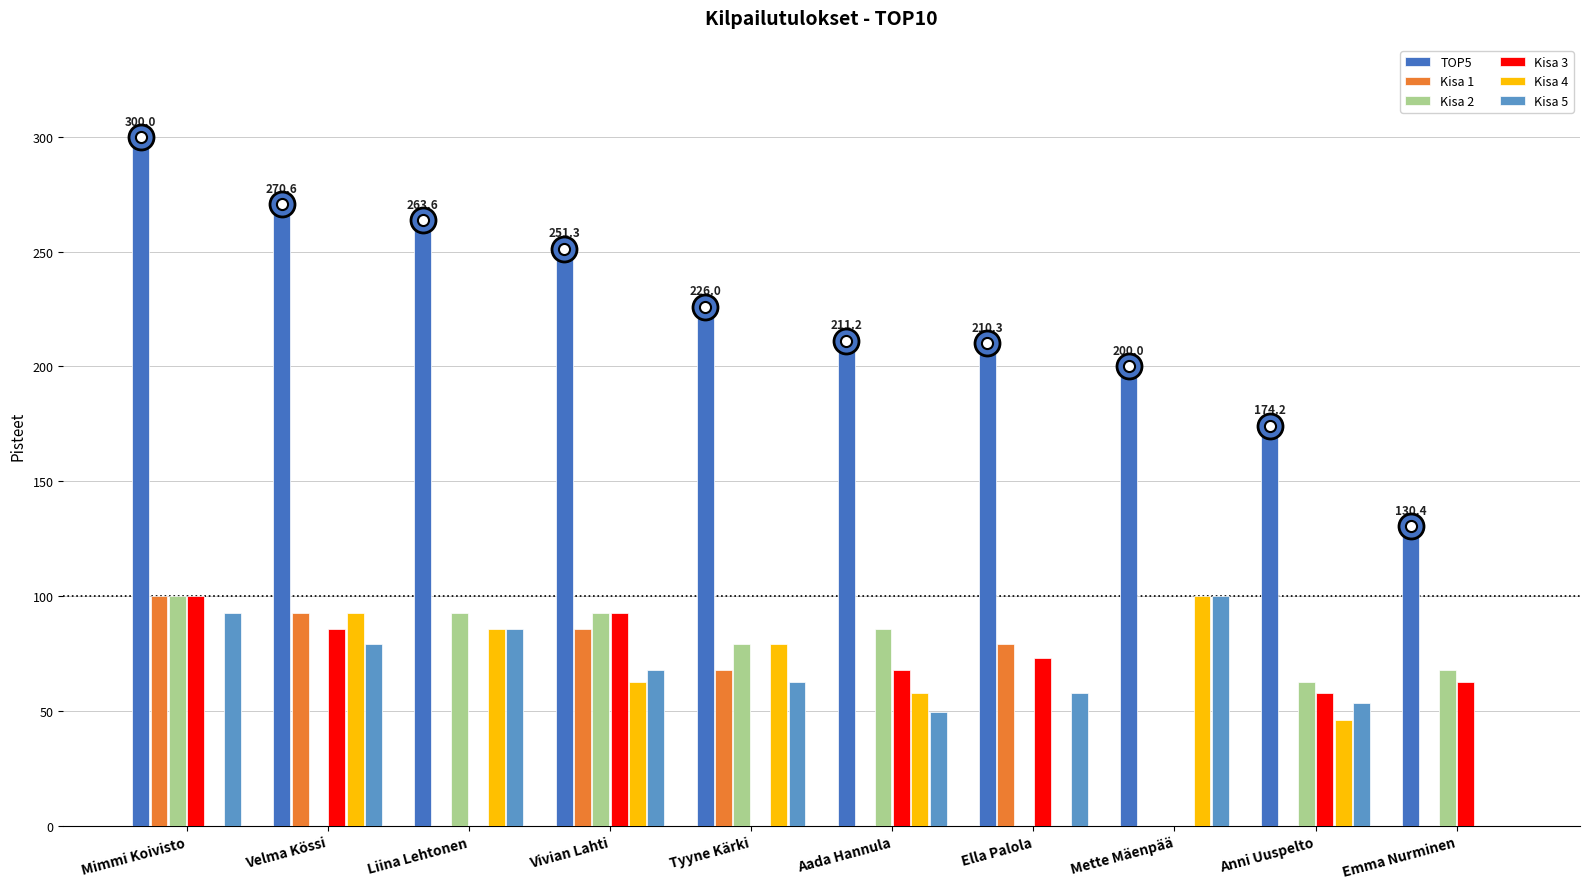

How many data points in Kisa 2 are above 79?

5